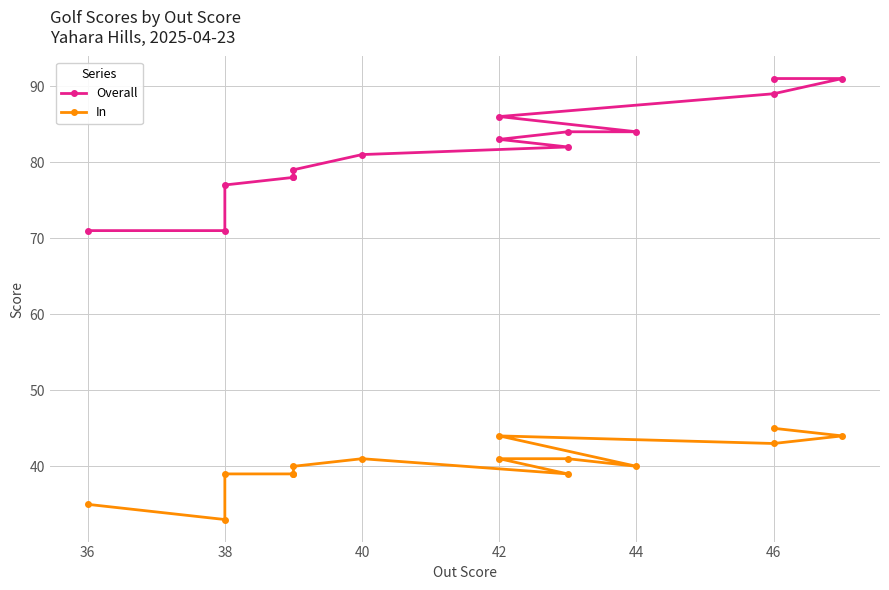

The value of In at 48 is 63. True or false?

False